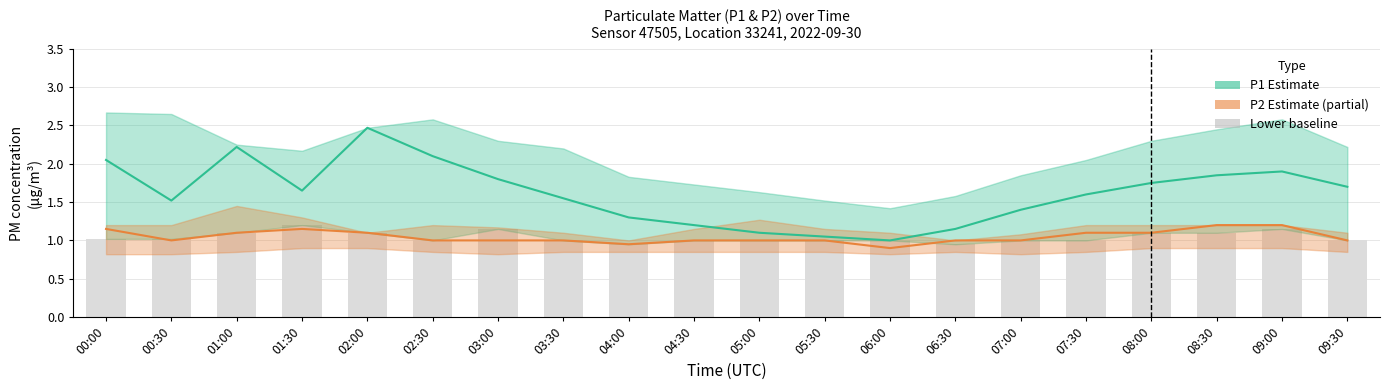

At which label is P1 lower baseline closest to 1?

02:30